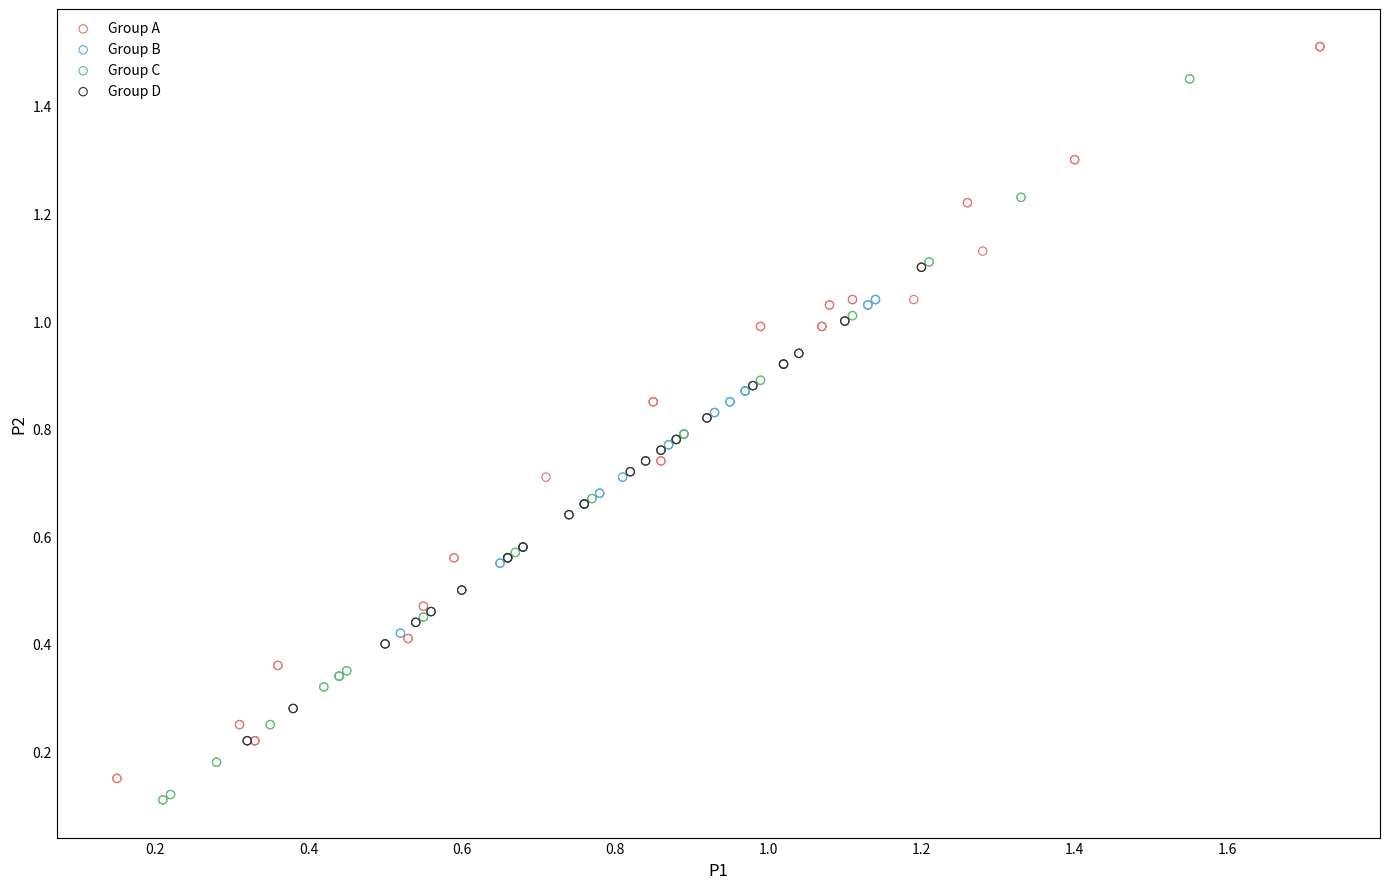

What are all the series names shown in the legend?

Group A, Group B, Group C, Group D